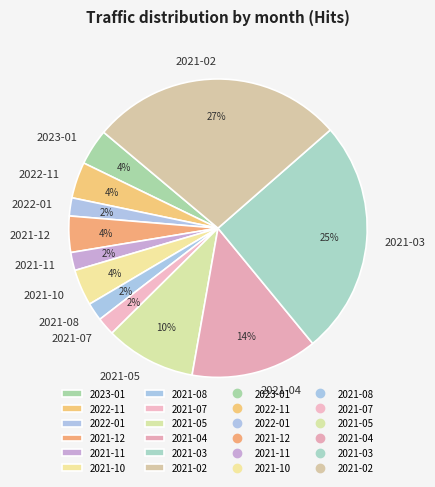

Does 2023-01 represent more than half of the total?

No